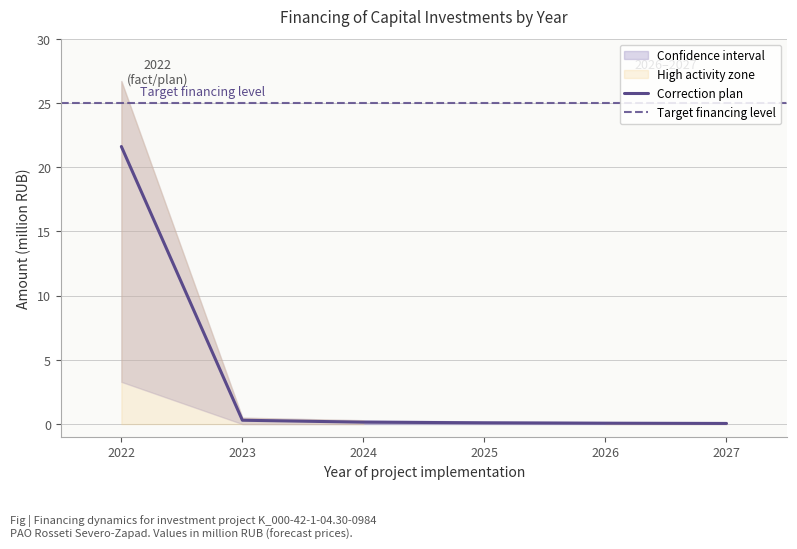

True or false: Correction has a value of 0.0 at 2027.

True